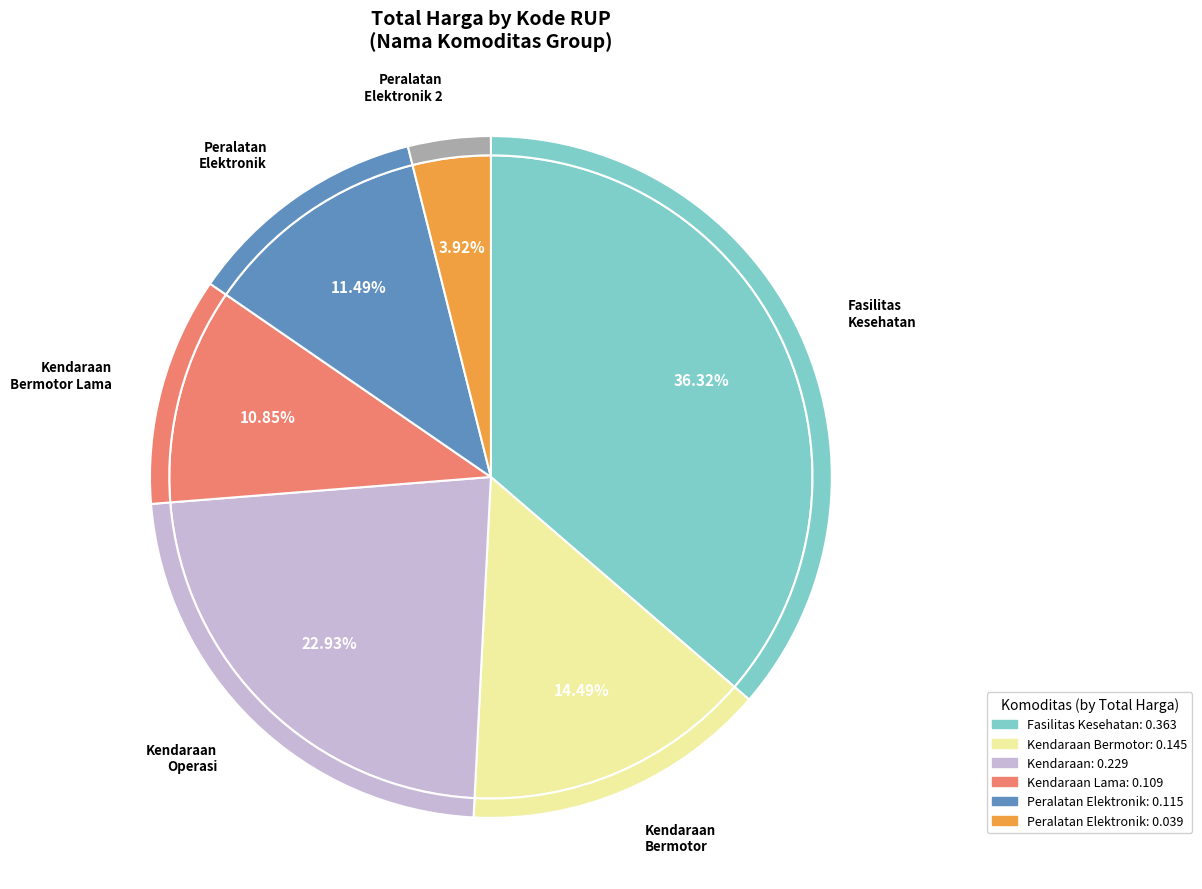

Which slice is the largest?

Fasilitas Kesehatan (30534466)